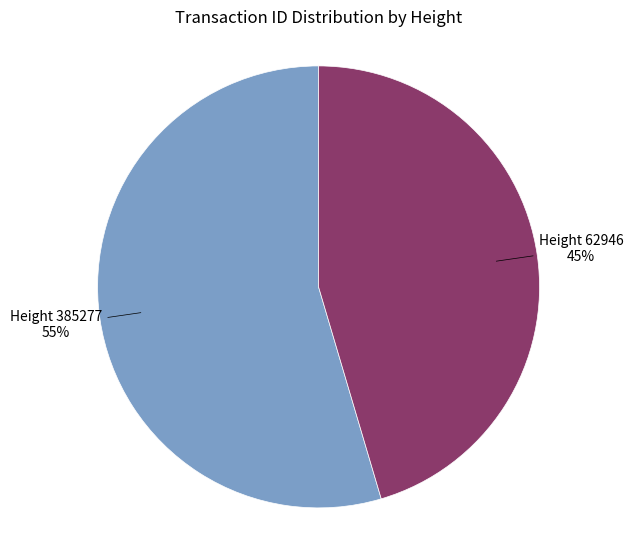

Is there a majority slice in this chart?

Yes